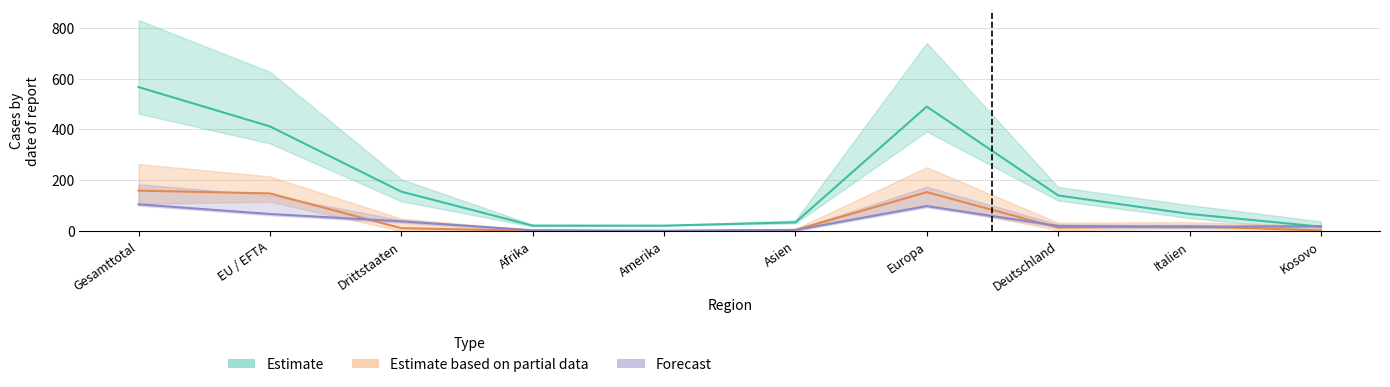

At which category does the chart reach its peak across all series?

Gesamttotal